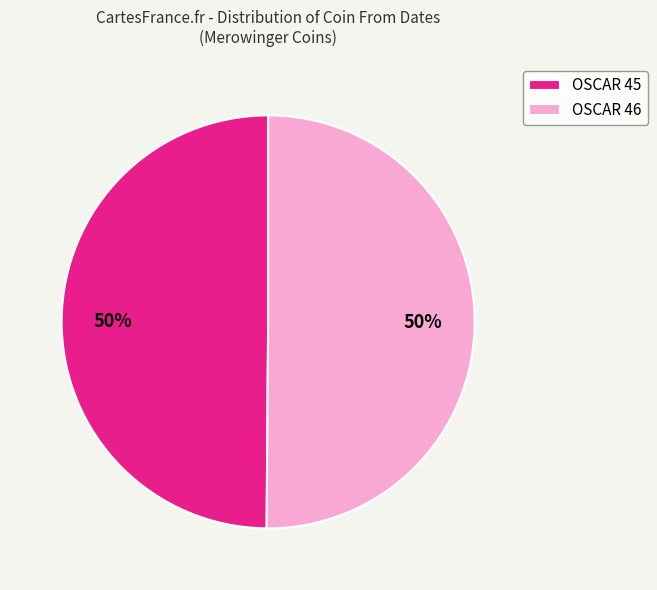

Is the sum of OSCAR 45 and OSCAR 46 greater than half?

Yes